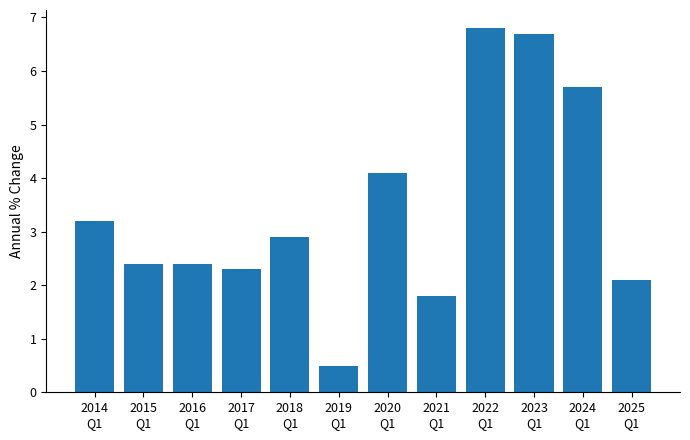

What is the value of the 2nd bar from the left?

2.4